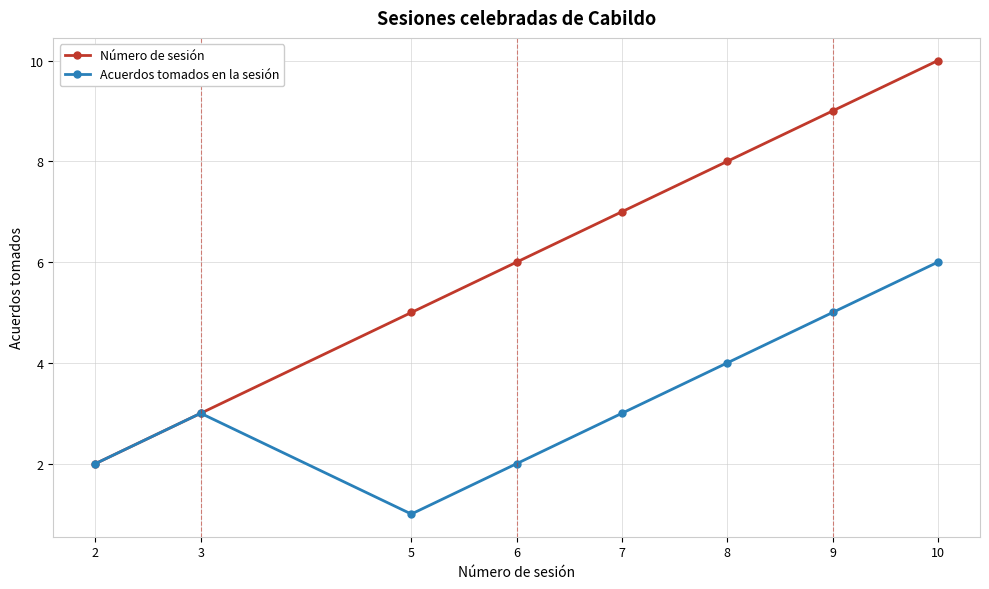

What is the sum of all Acuerdos tomados en la sesión values?

26